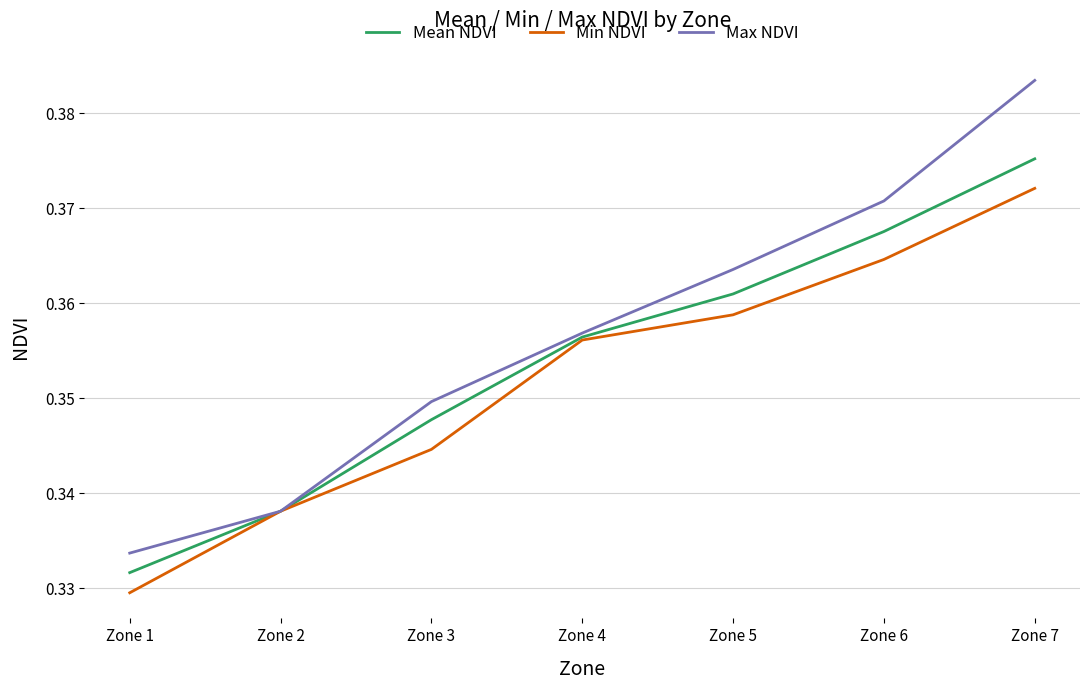

The value of Min NDVI at Zone 2 is 0.2. True or false?

False